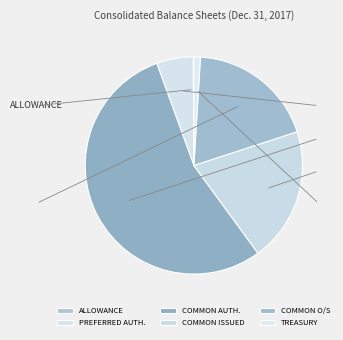

What is the majority slice?

Common stock authorized